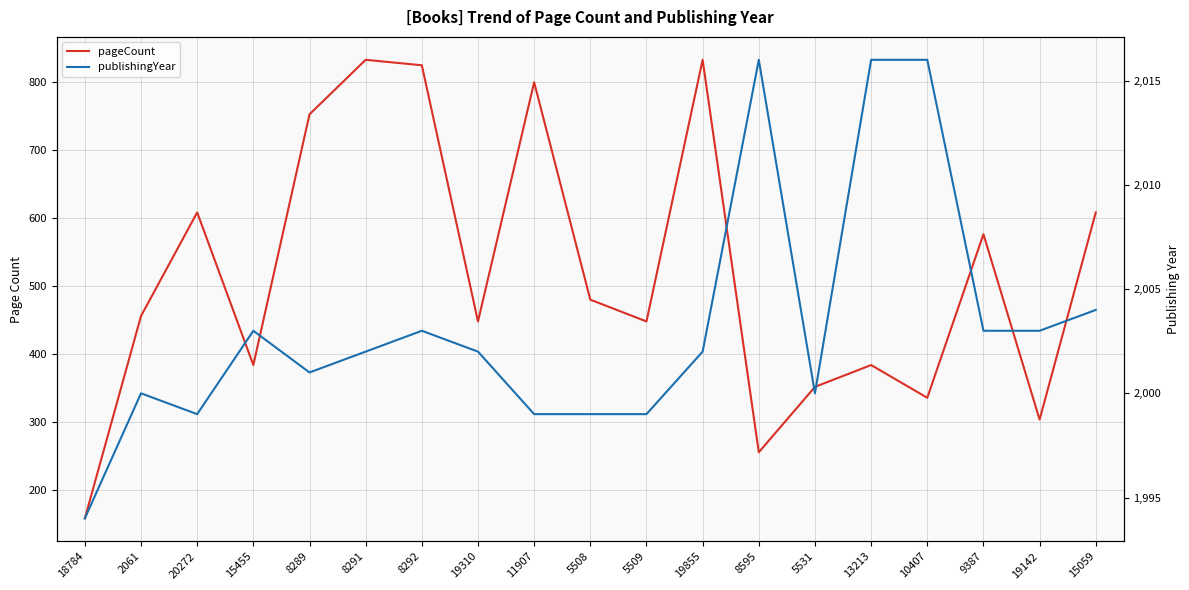

Which series has the largest range (max minus min)?

pageCount